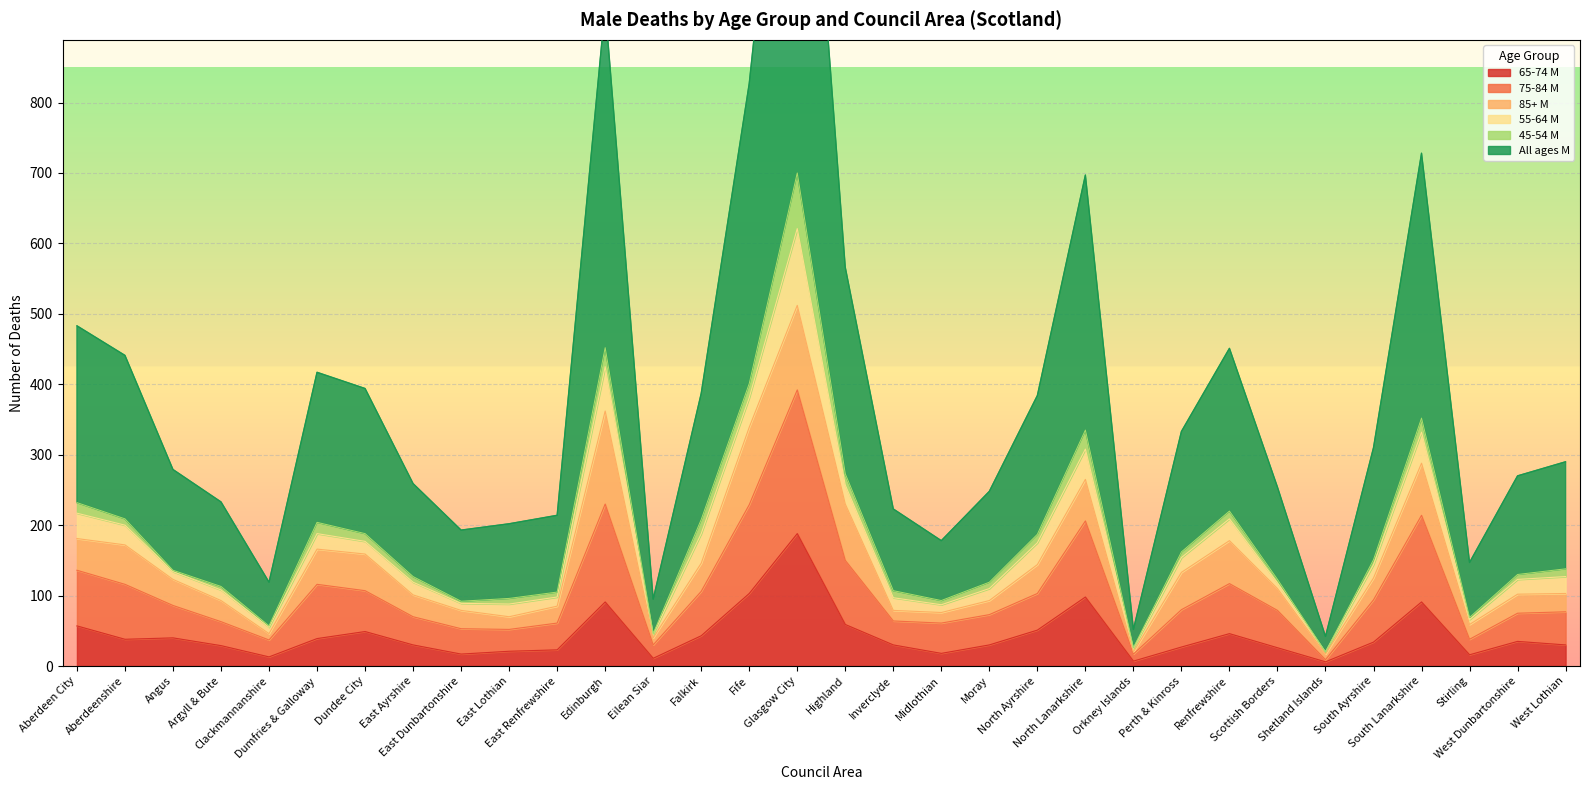

How many data points in 65-74 M are less than 34?

16